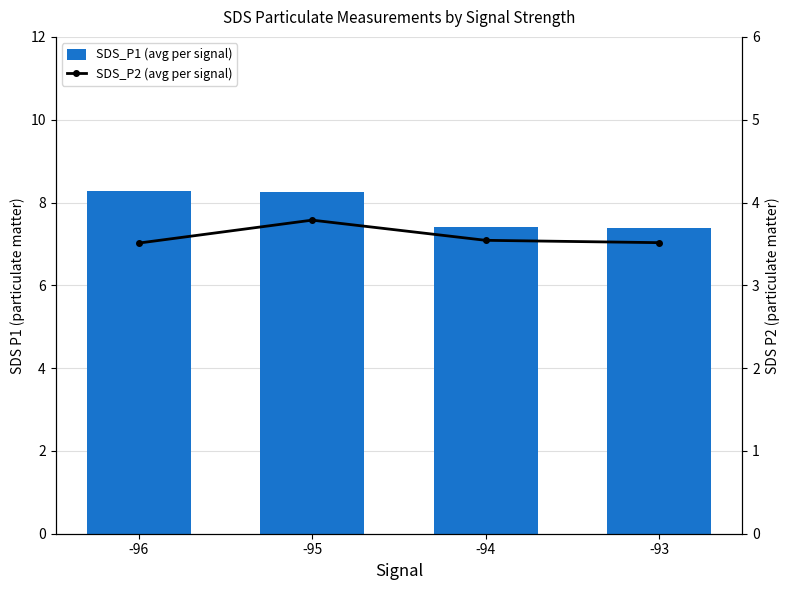

Which category has the lowest value in the SDS_P1 (avg) series?

-93